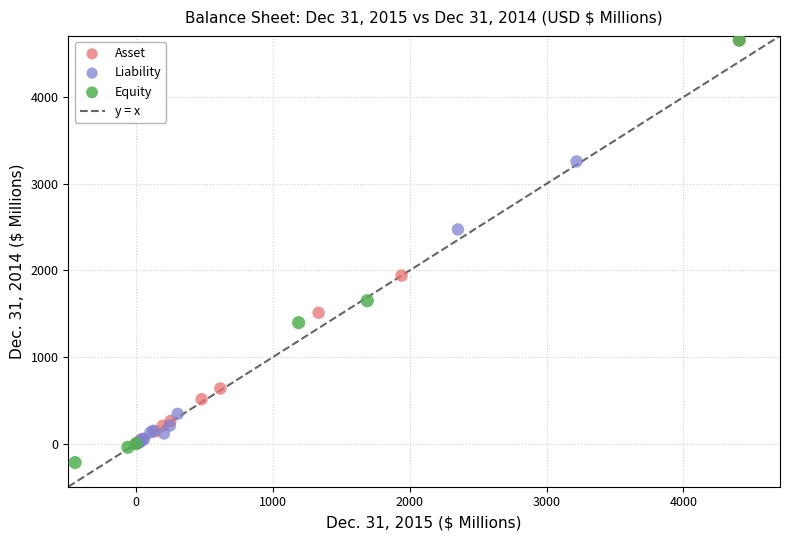

Which series reaches the minimum Y coordinate?

Equity